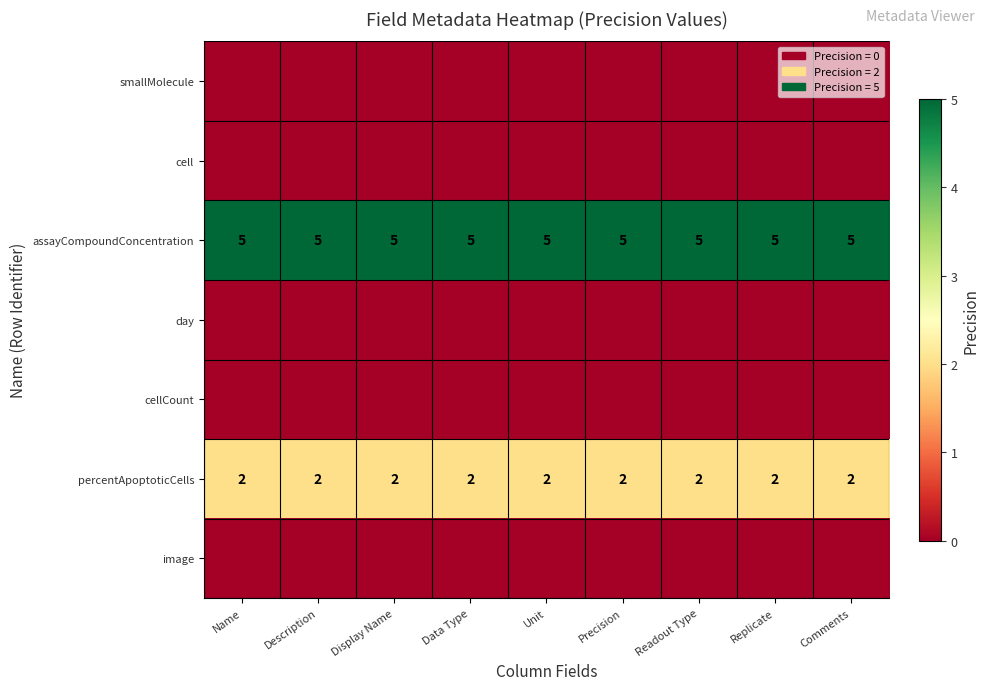

True or false: assayCompoundConcentration has a value of 3 at Replicate.

False